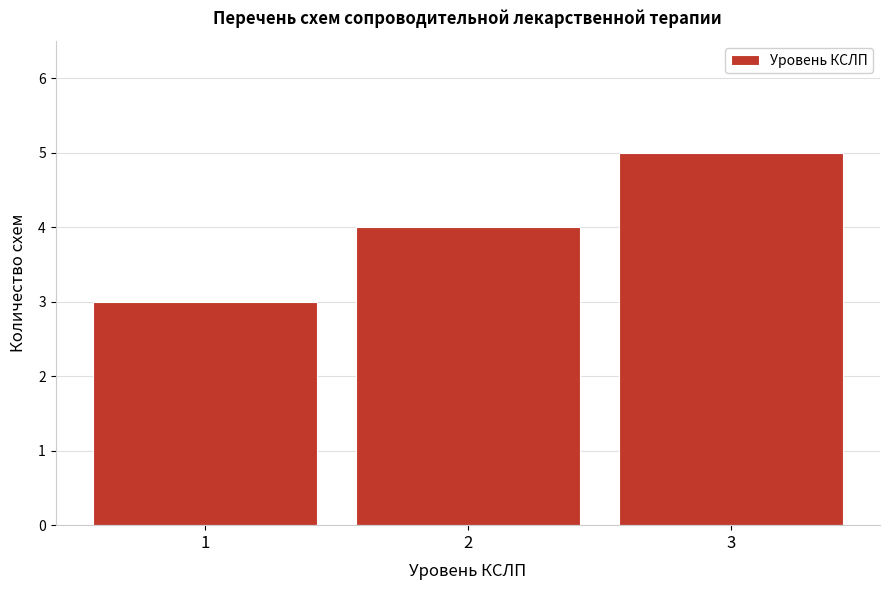

Reading left to right, transcribe this chart: for each bar, give the range it covers on the x-axis and its height. The values are not printed on the chart, so give them approximately, as read against the axis.

0.5 to 1.5: 3
1.5 to 2.5: 4
2.5 to 3.5: 5